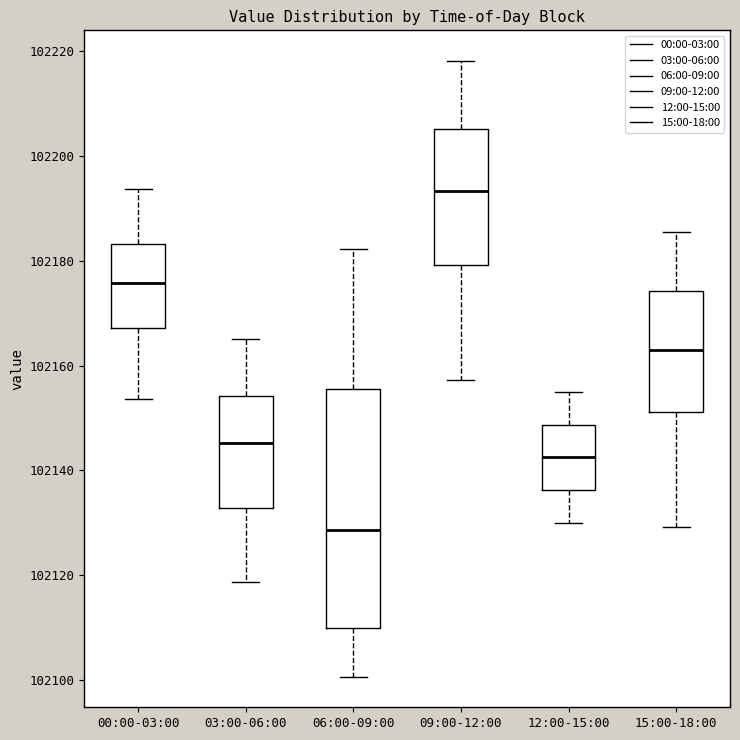

Reading left to right, read every box against the y-axis: the position of its median line, the range the box covers, and the ends of its whiskers. The values are not printed on the chart, so give them approximately, as read against the axis.

00:00-03:00: median 102176, box 102168 to 102184, whiskers 102154 to 102194
03:00-06:00: median 102146, box 102132 to 102154, whiskers 102118 to 102166
06:00-09:00: median 102128, box 102110 to 102156, whiskers 102100 to 102182
09:00-12:00: median 102194, box 102180 to 102206, whiskers 102158 to 102218
12:00-15:00: median 102142, box 102136 to 102148, whiskers 102130 to 102156
15:00-18:00: median 102164, box 102152 to 102174, whiskers 102130 to 102186